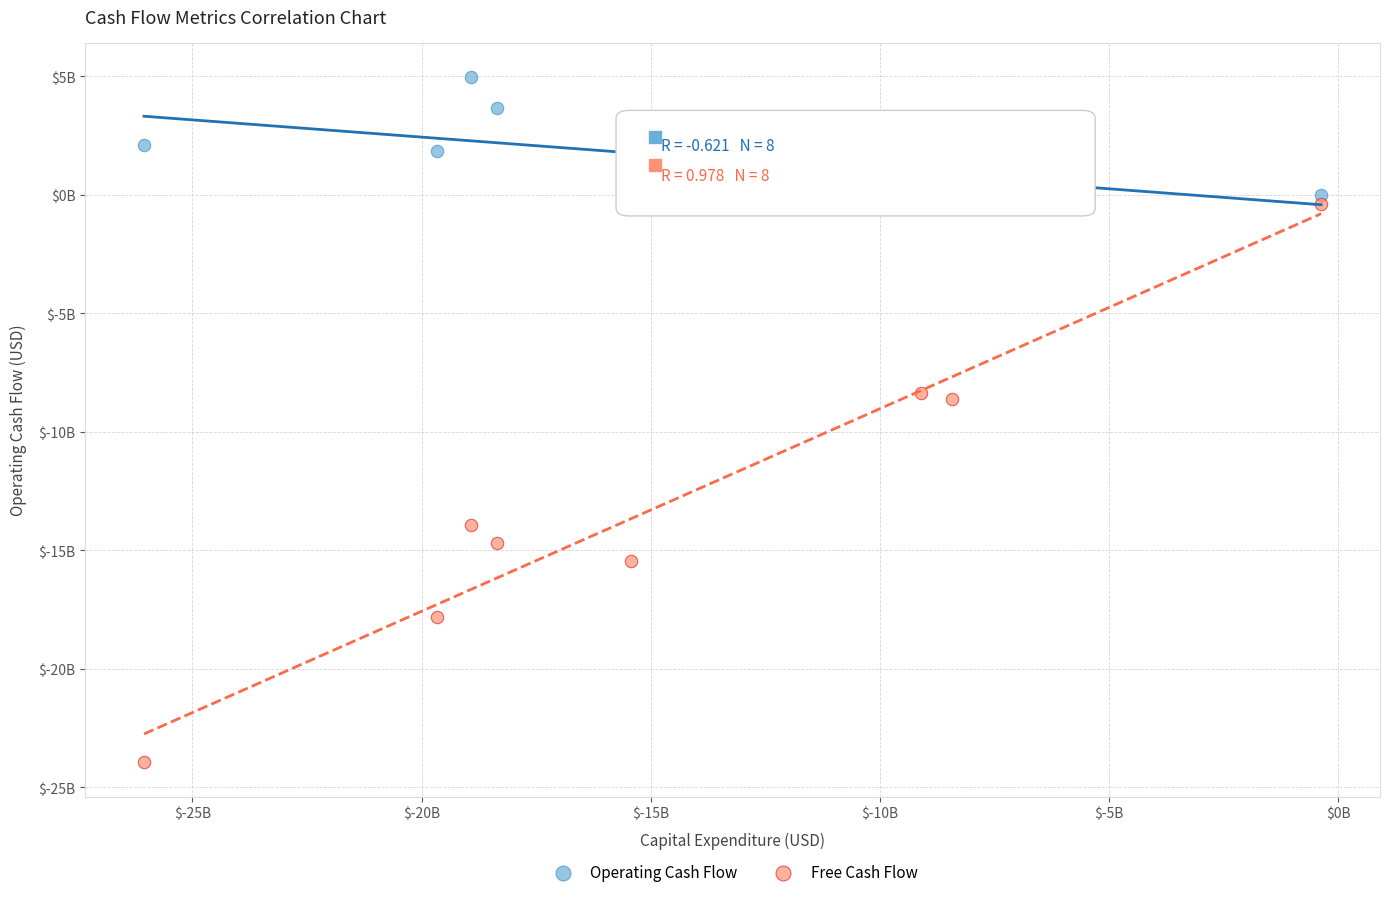

What are all the series names shown in the legend?

Operating Cash Flow, Free Cash Flow